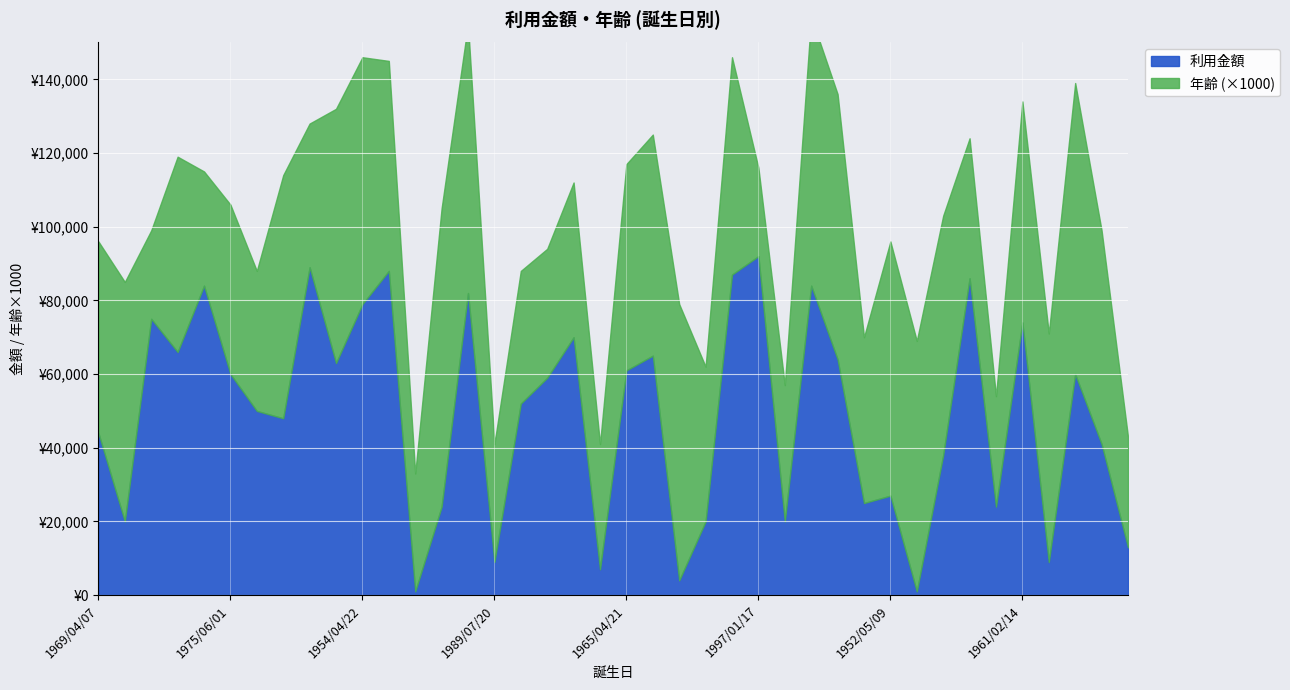

How many interior local valleys does the 年齢 series have?

12